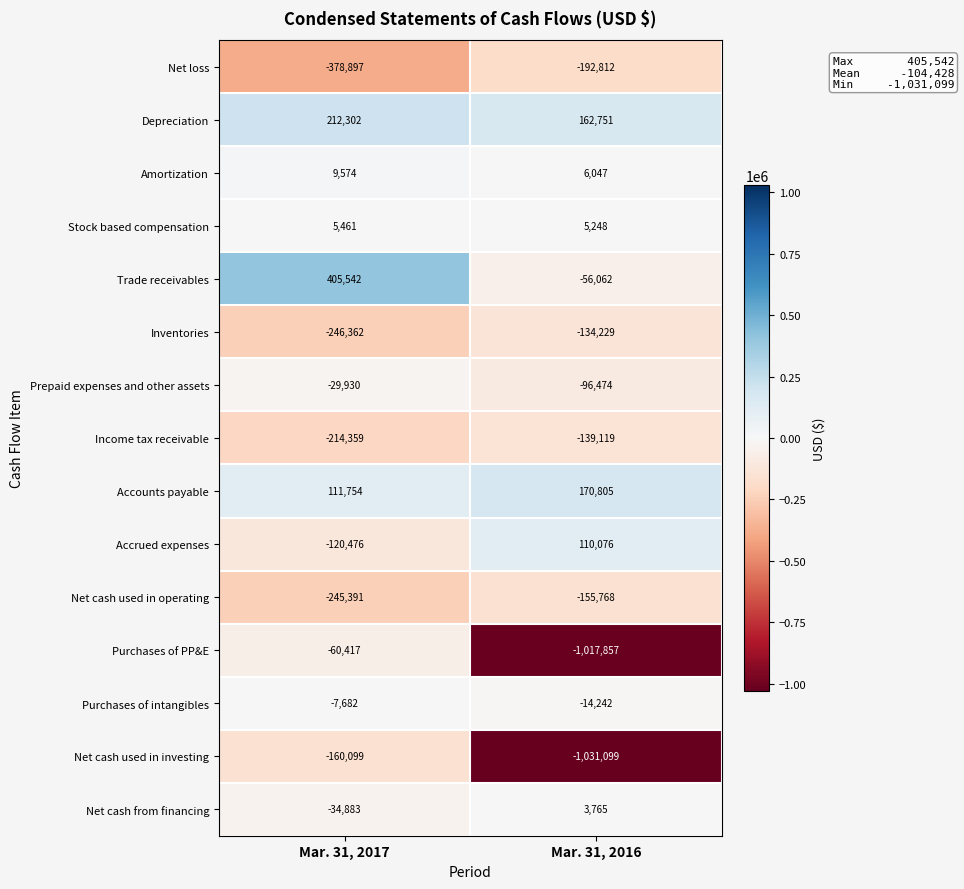

What is the smallest value displayed?

-1031099